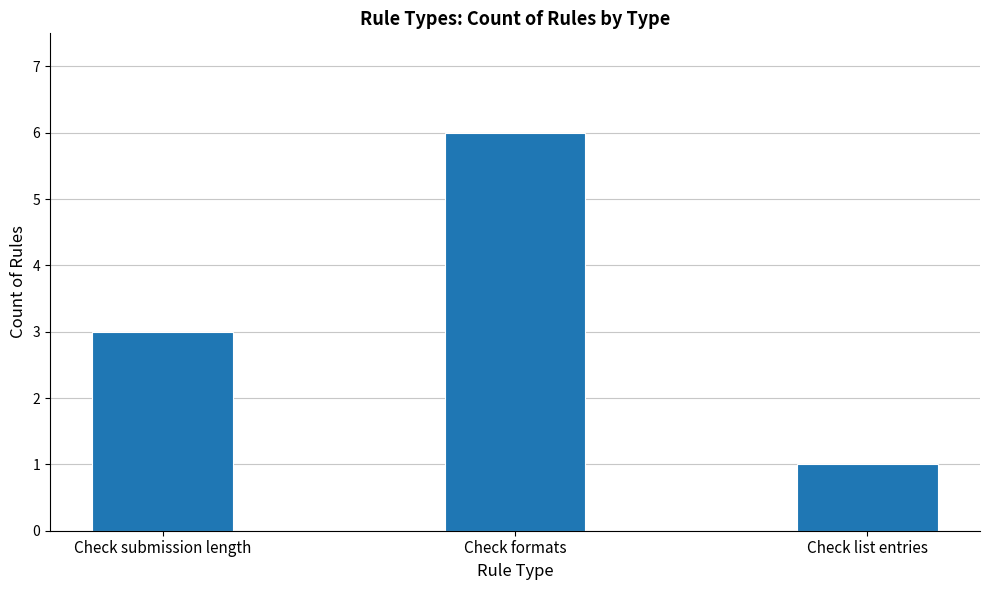

What is the difference between the maximum and second lowest values?

3